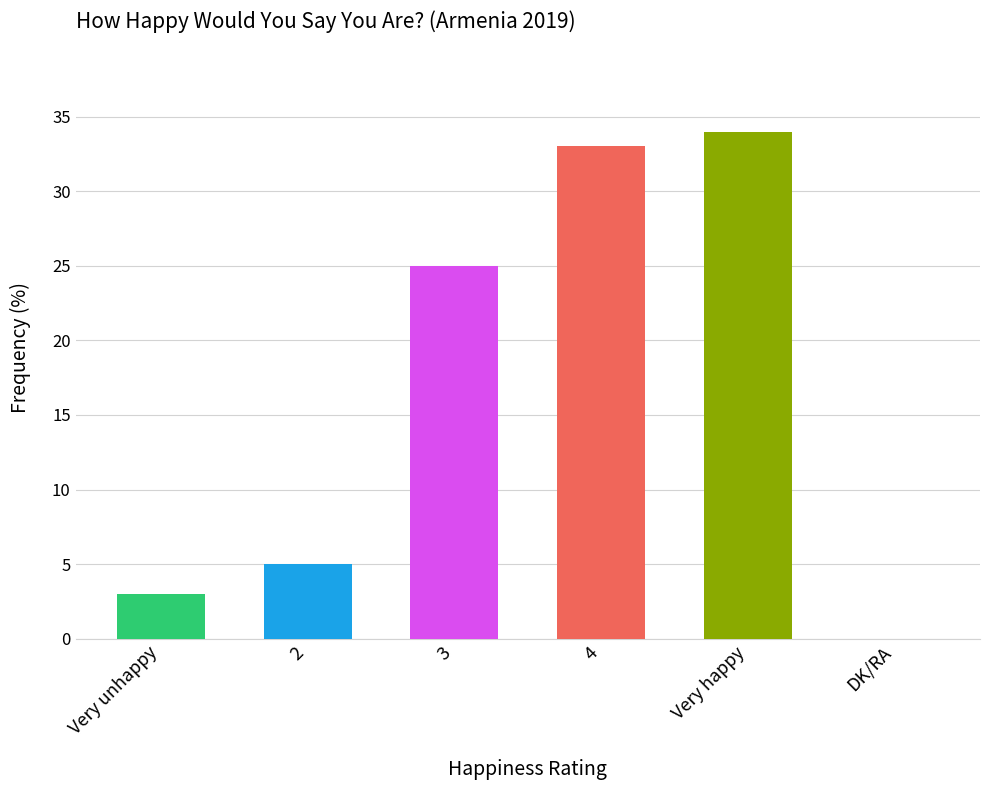

What is the sum of all values?

100